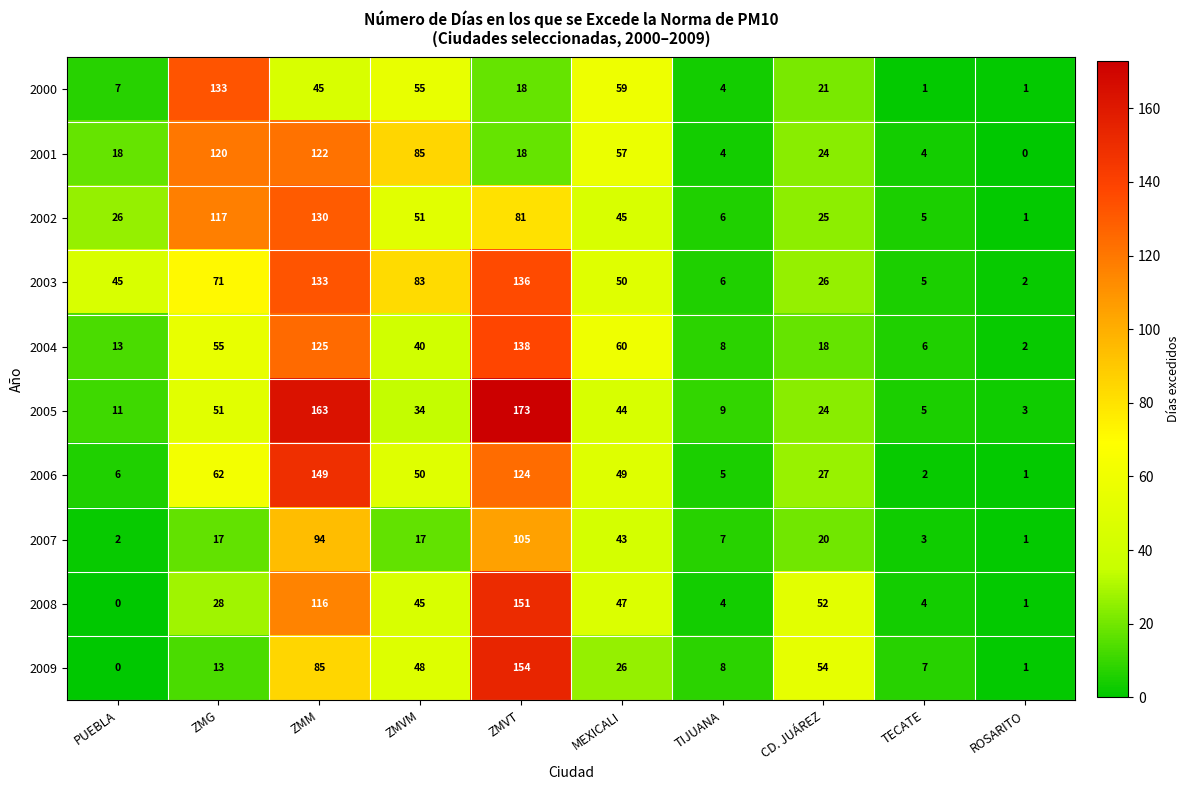

What is the spread (max minus min) of values at ZMG?

120